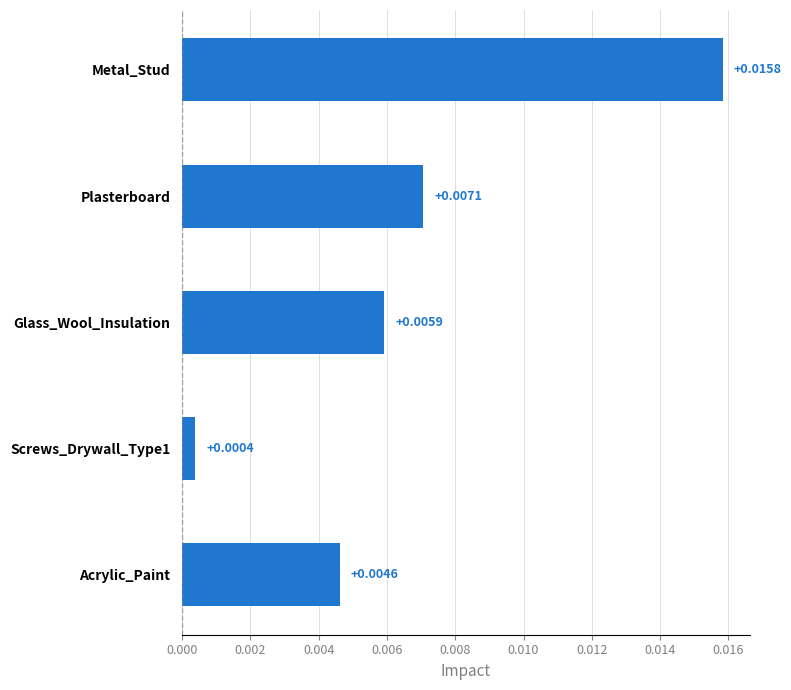

Between Plasterboard and Glass_Wool_Insulation, which is larger?

Plasterboard